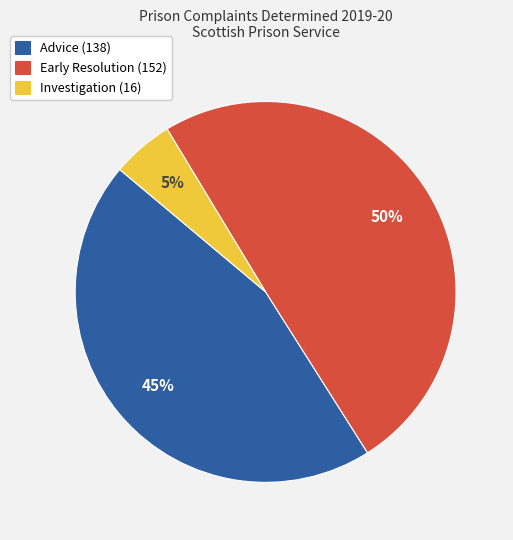

Does Investigation (16) account for over 50% of the chart?

No